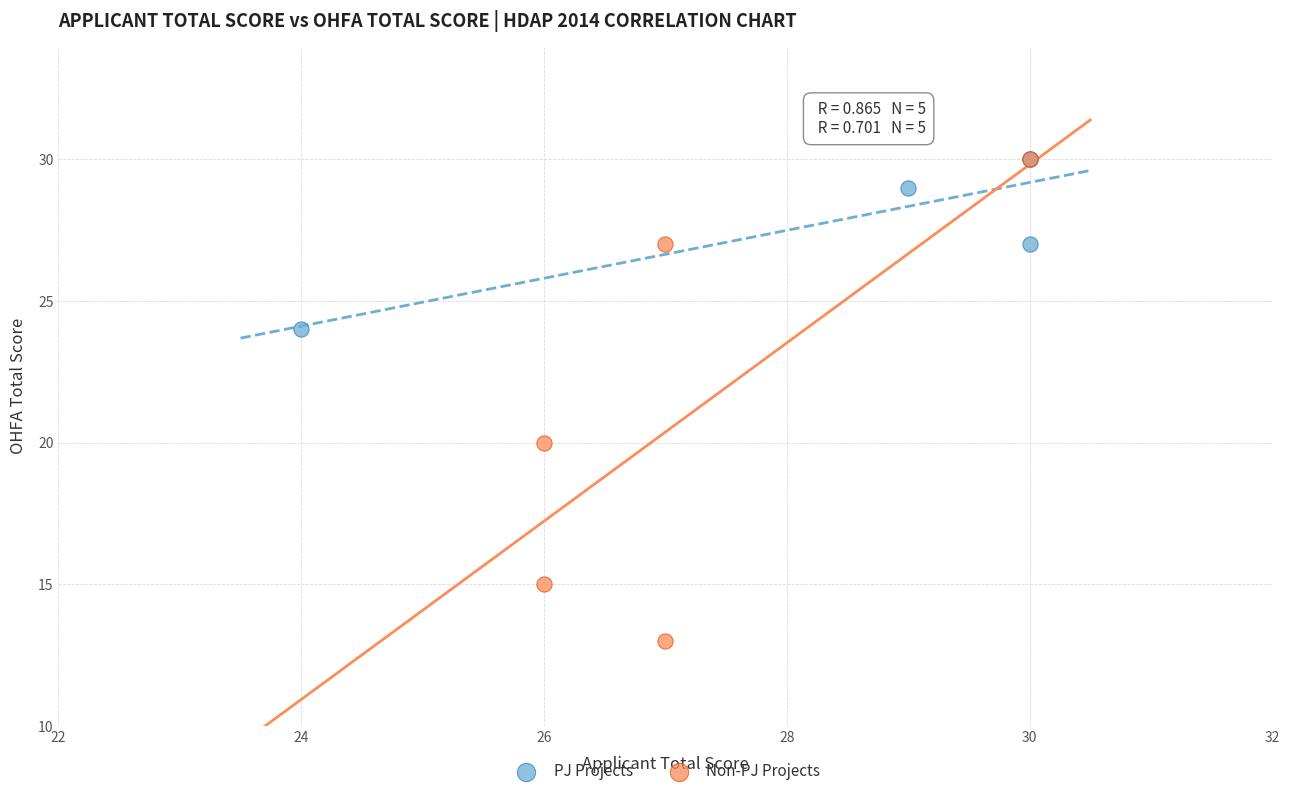

Which series contains the lowest Y value?

Non-PJ Projects